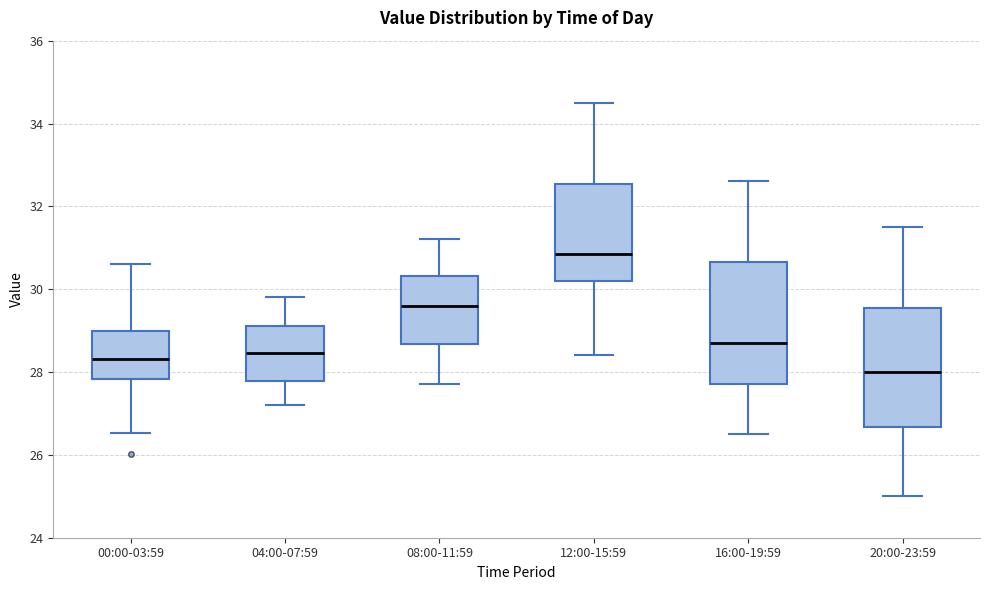

Where is the upper edge of the box for 12:00-15:59 on the y-axis? The values are not printed on the chart, so give them approximately, as read against the axis.

32.6